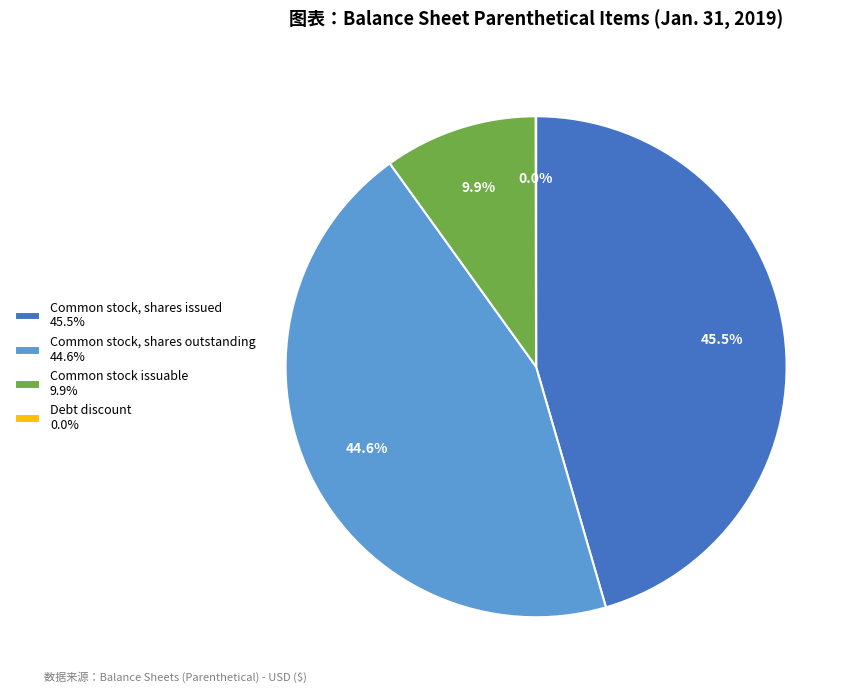

What portion of the pie excludes Common stock, shares issued 45.5%?

54.5%